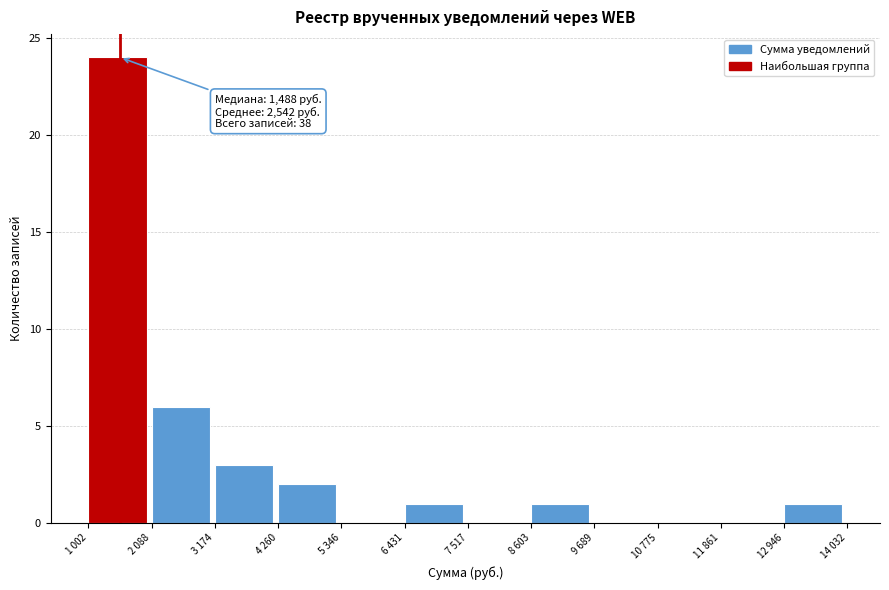

Reading left to right, list all the values displayed in this chart.

1 002=24	2 088=6	3 174=3	4 260=2	5 346=0	6 431=1	7 517=0	8 603=1	9 689=0	10 775=0	11 861=0	12 946=1